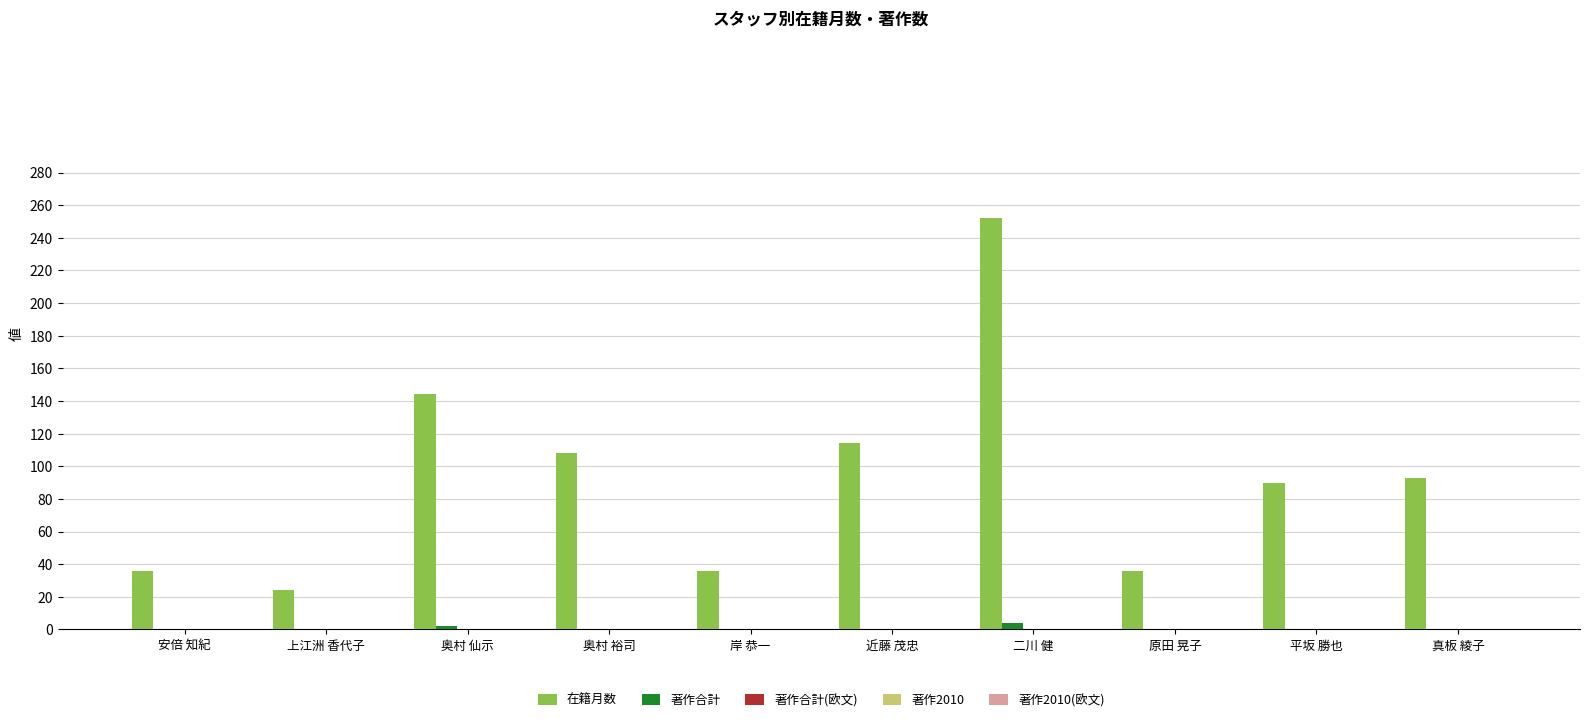

The 在籍月数 series shows 39 at 上江洲 香代子. True or false?

False